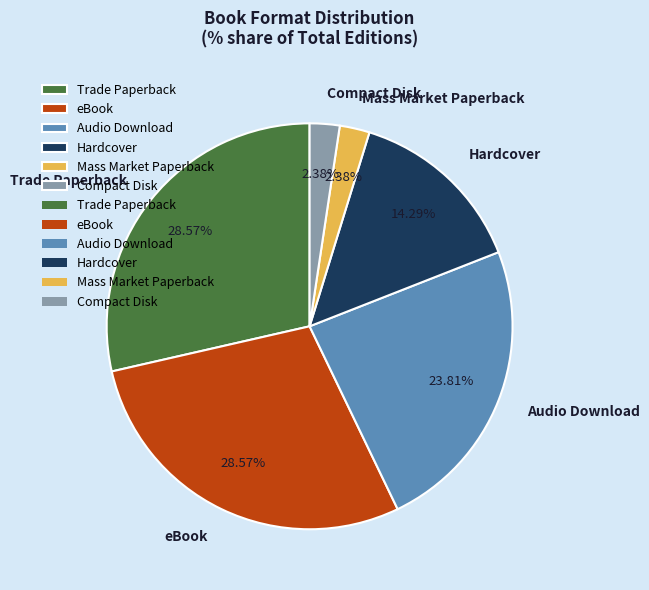

True or false: Audio Download accounts for 24% of the total.

True